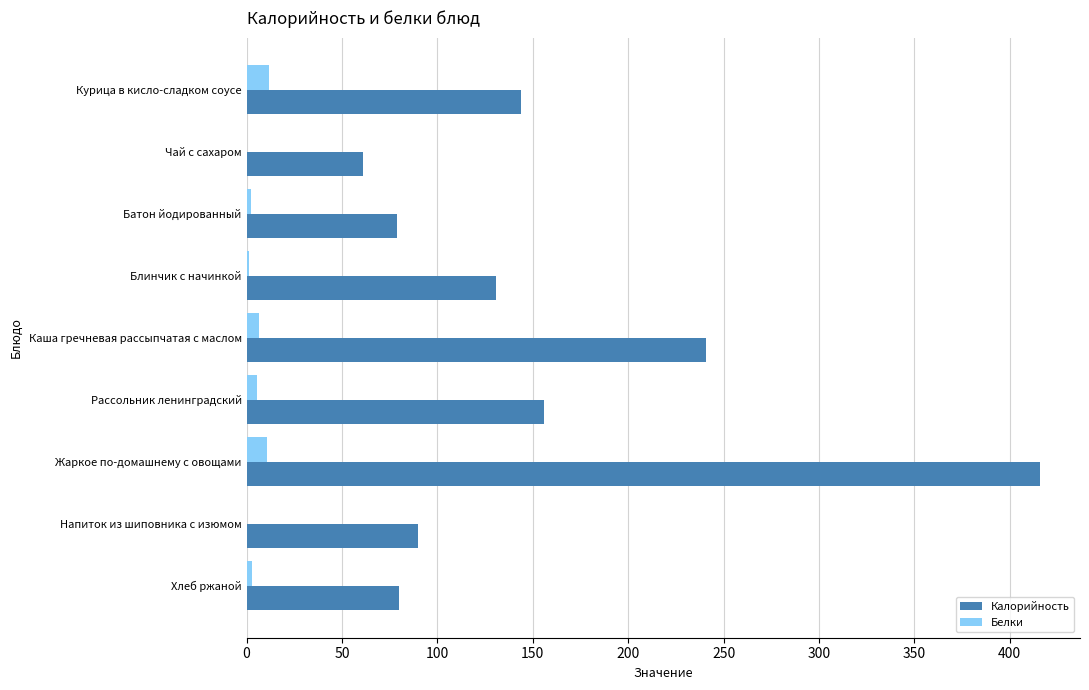

Which label corresponds to the largest value in the chart?

Жаркое по-домашнему с овощами